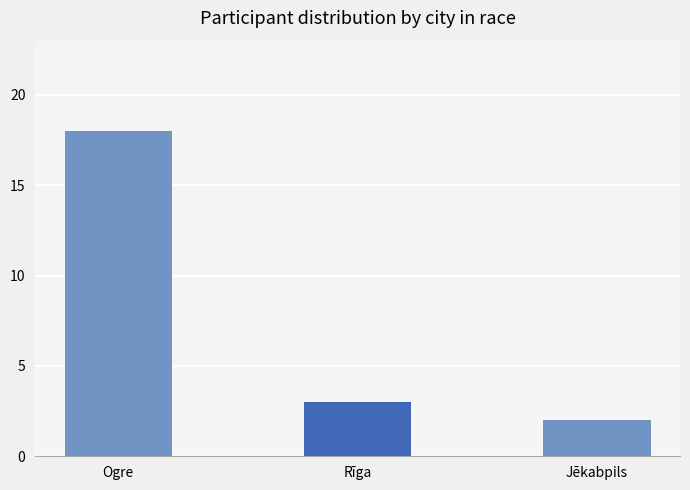

Rank the categories by value from lowest to highest.

Jēkabpils, Rīga, Ogre